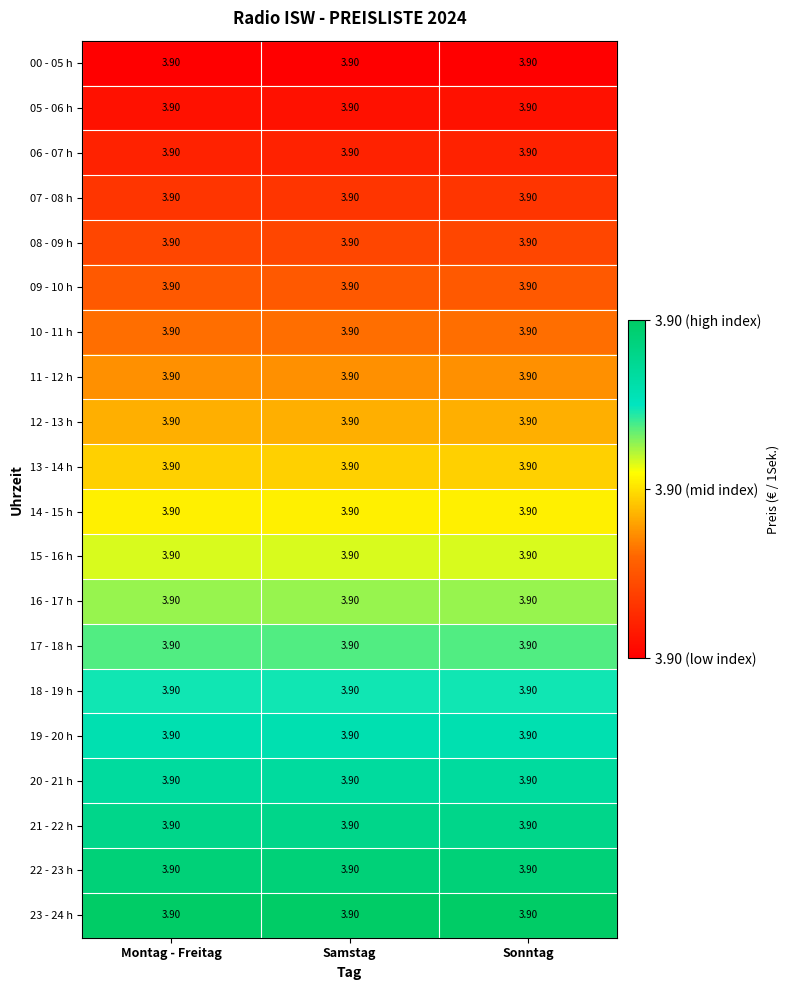

Rank the categories by 17 - 18 h value from highest to lowest.

Montag - Freitag, Samstag, Sonntag